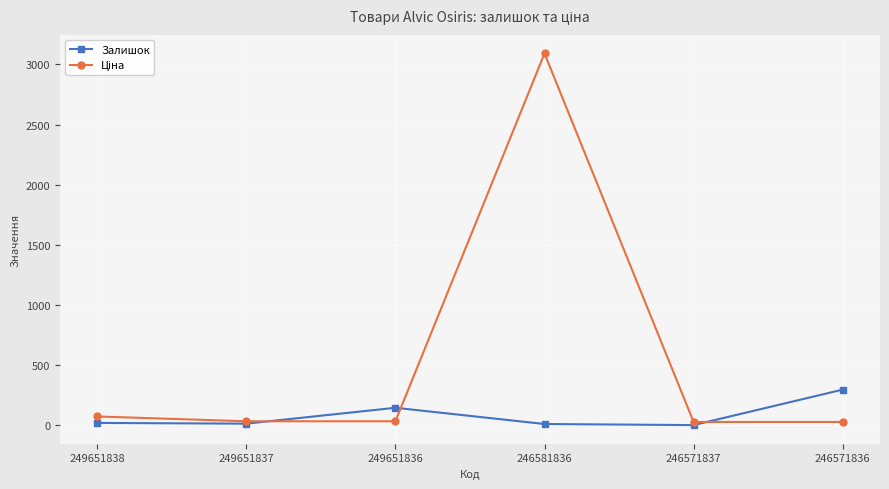

At which category is the sum across all series the highest?

246581836